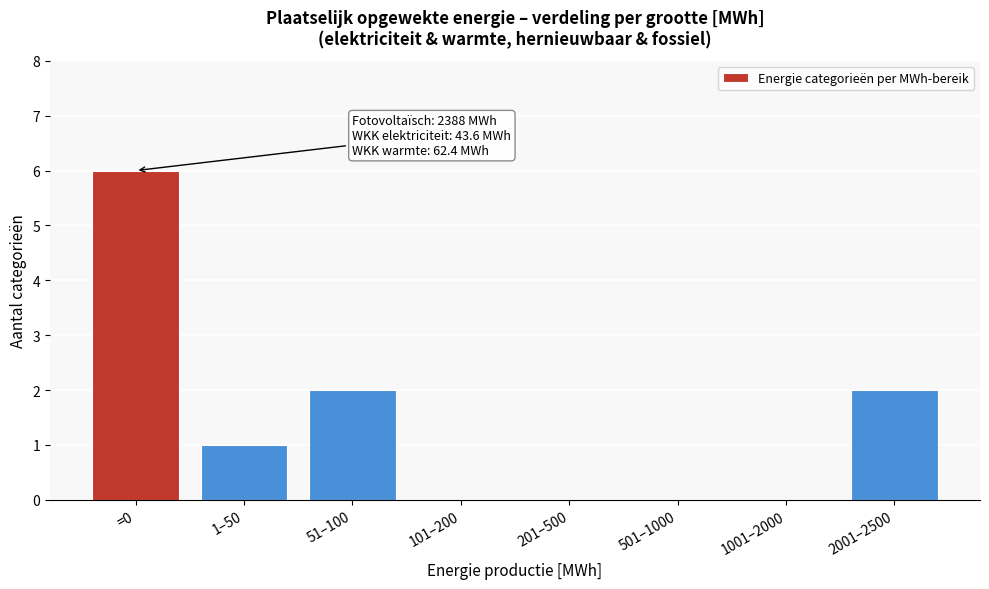

Reading right to left, what are all the values shown in this chart?

2001–2500=2	1001–2000=0	501–1000=0	201–500=0	101–200=0	51–100=2	1–50=1	=0=6